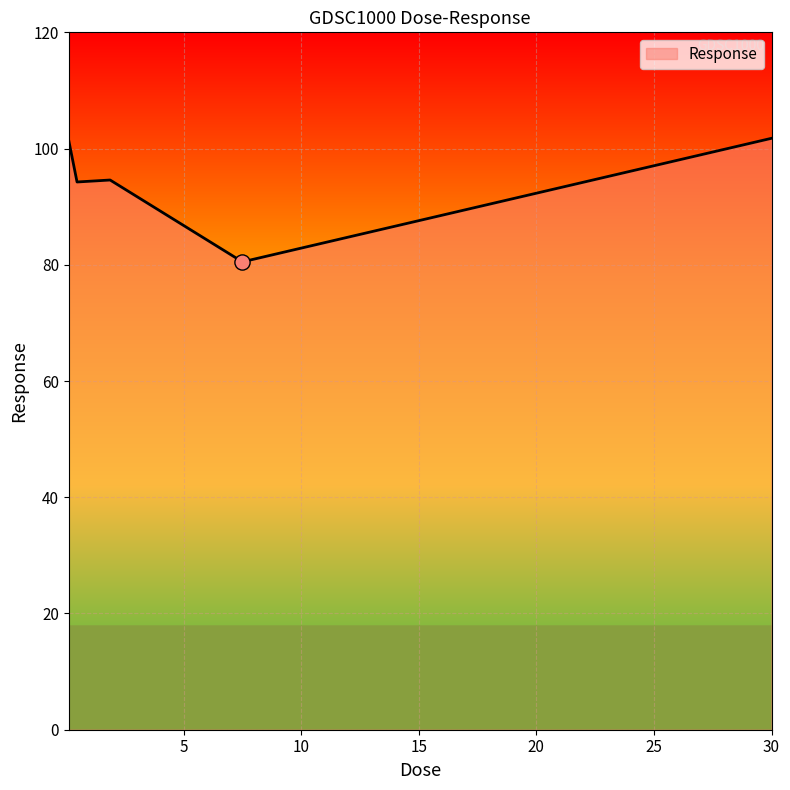

What is the difference between the maximum and second lowest values?

7.5